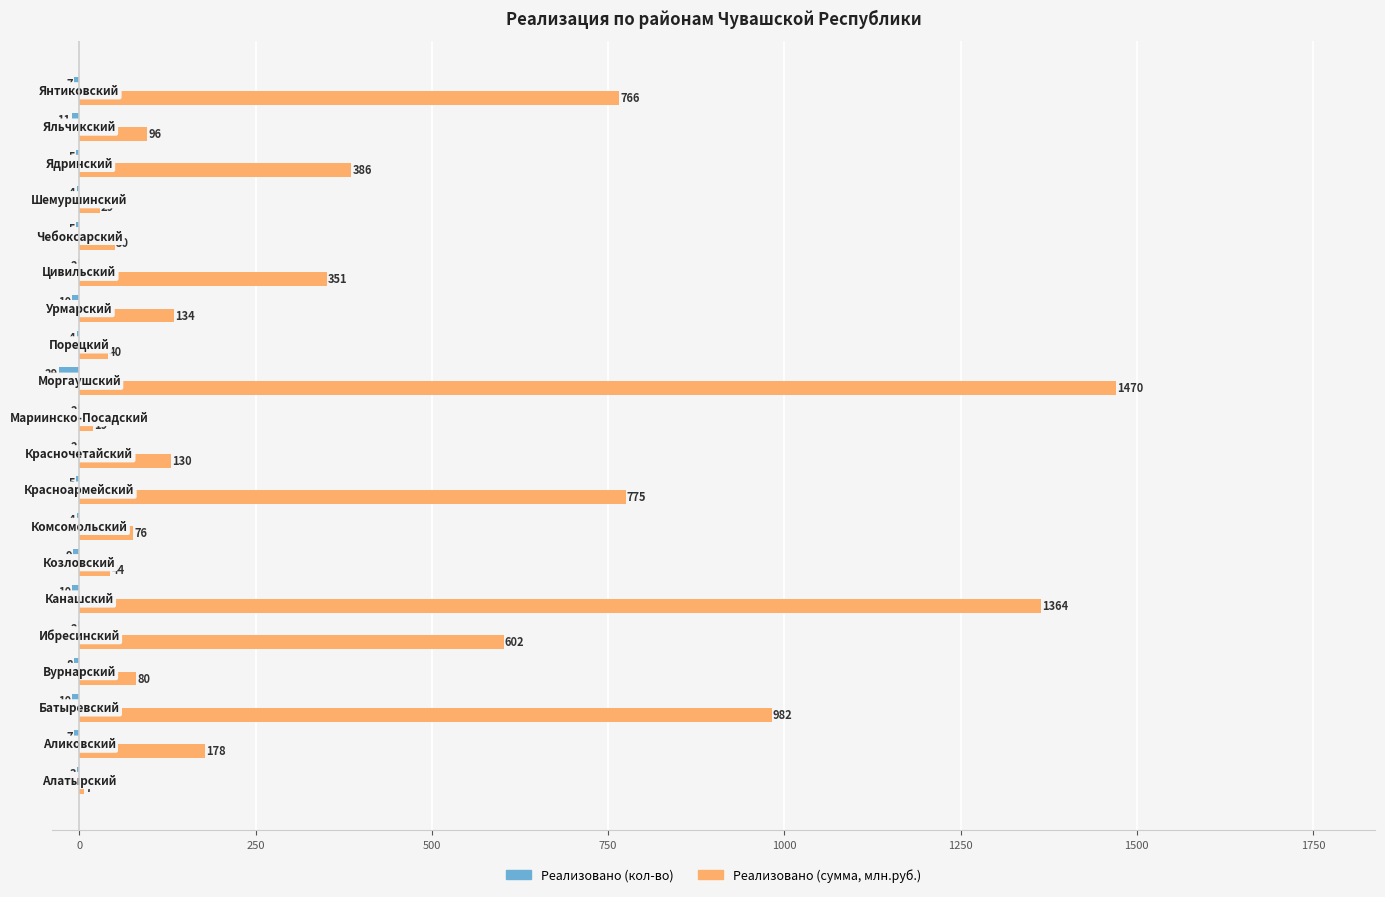

Which series has the largest total across all categories?

Реализовано (сумма, млн.руб.)